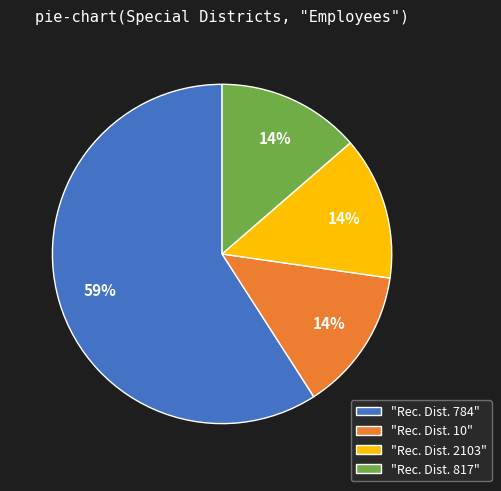

What is the largest slice in the pie chart?

"Rec. Dist. 784"